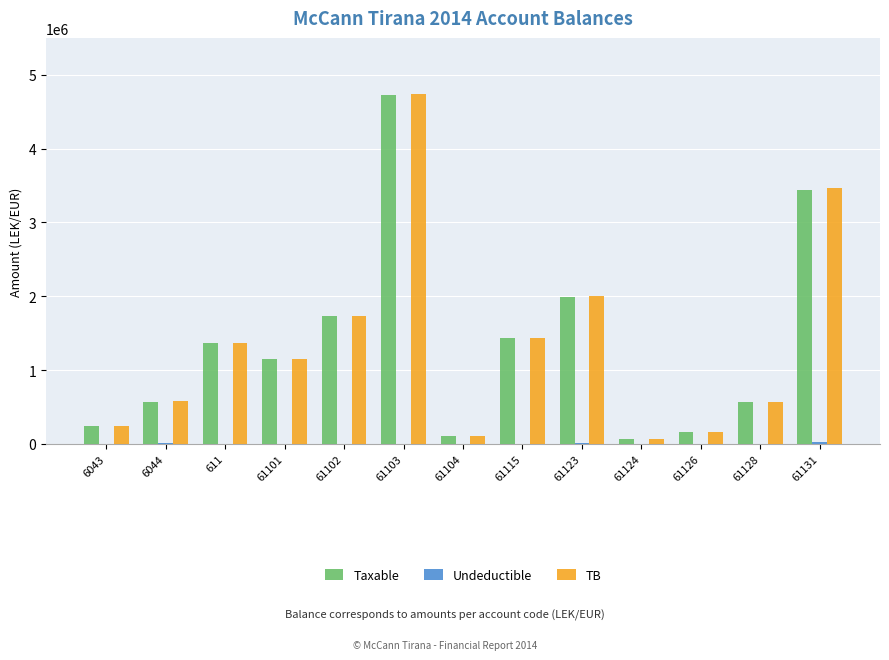

What is the sum of all Taxable values?

17563702.2